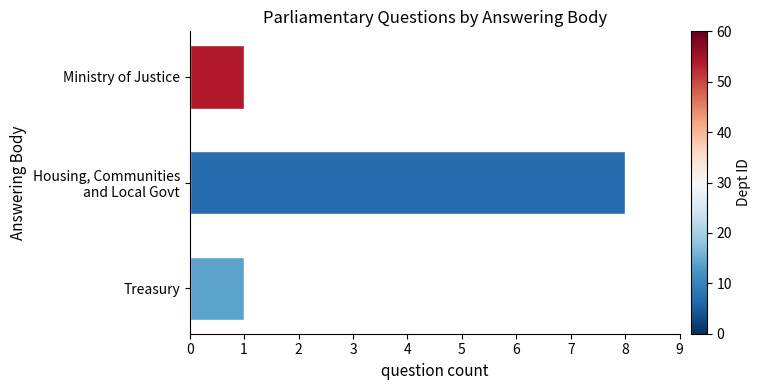

What is the difference between the maximum and minimum values?

7